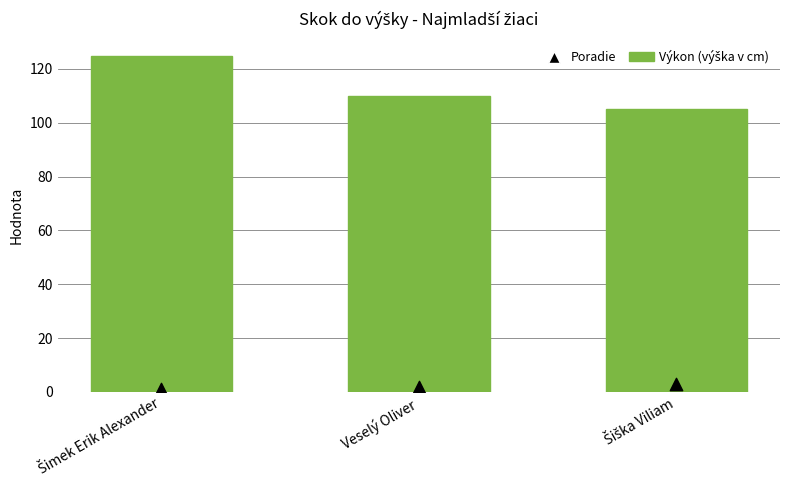

At which category is the sum across all series the highest?

Šimek Erik Alexander